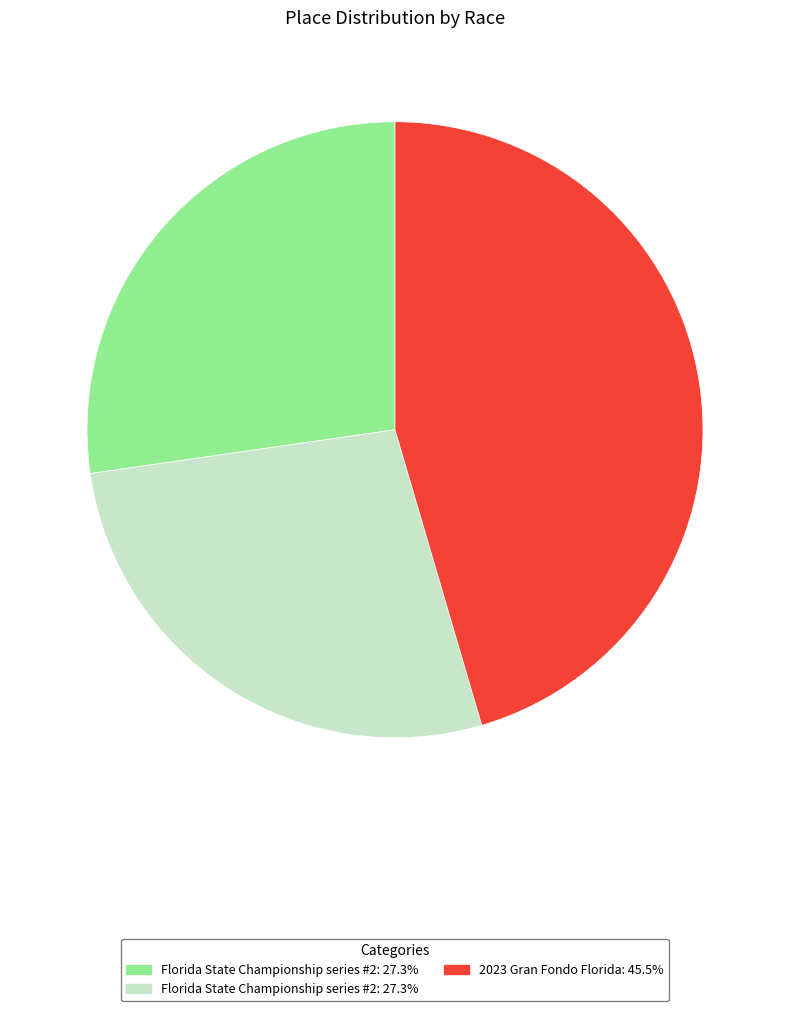

Does any single category account for the majority?

No